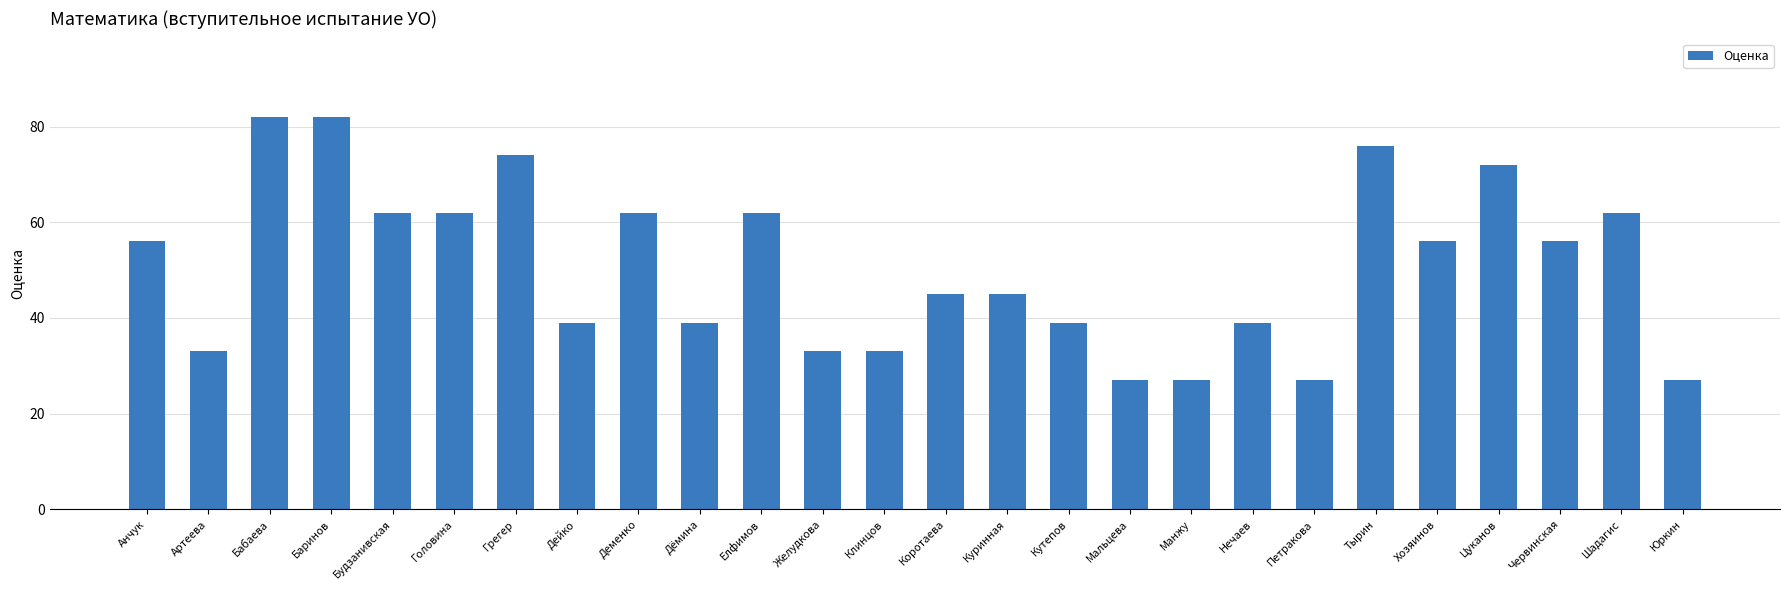

What is the difference between the maximum and minimum values?

55